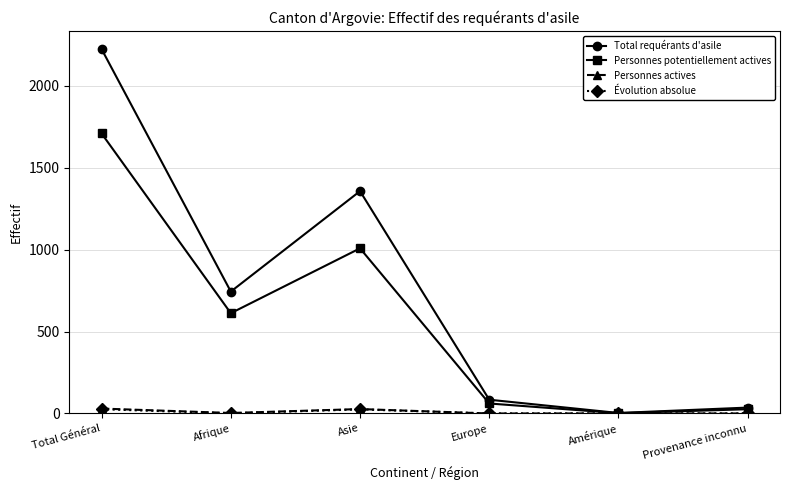

True or false: Total requérants d'asile has a value of 473 at Asie.

False